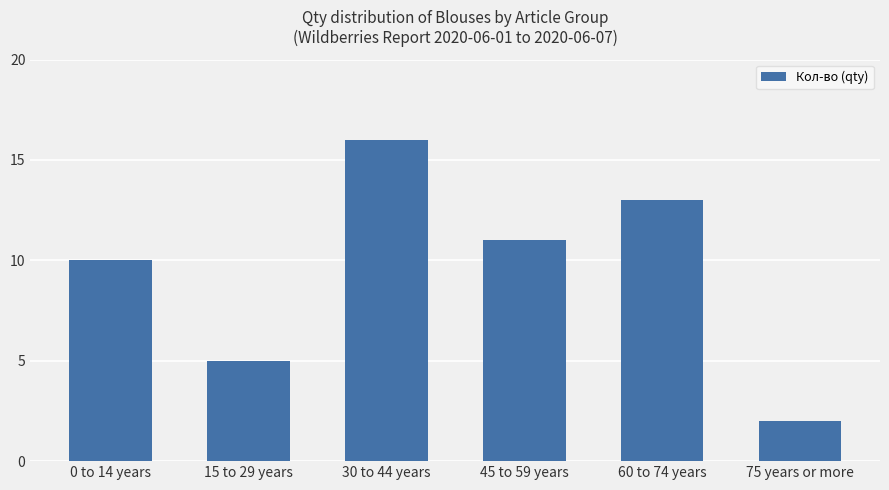

Reading left to right, extract all data points from this chart.

10	5	16	11	13	2